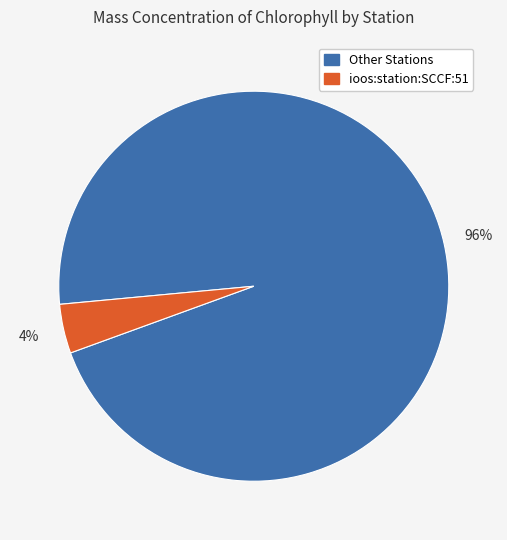

What is the majority slice?

Other Stations